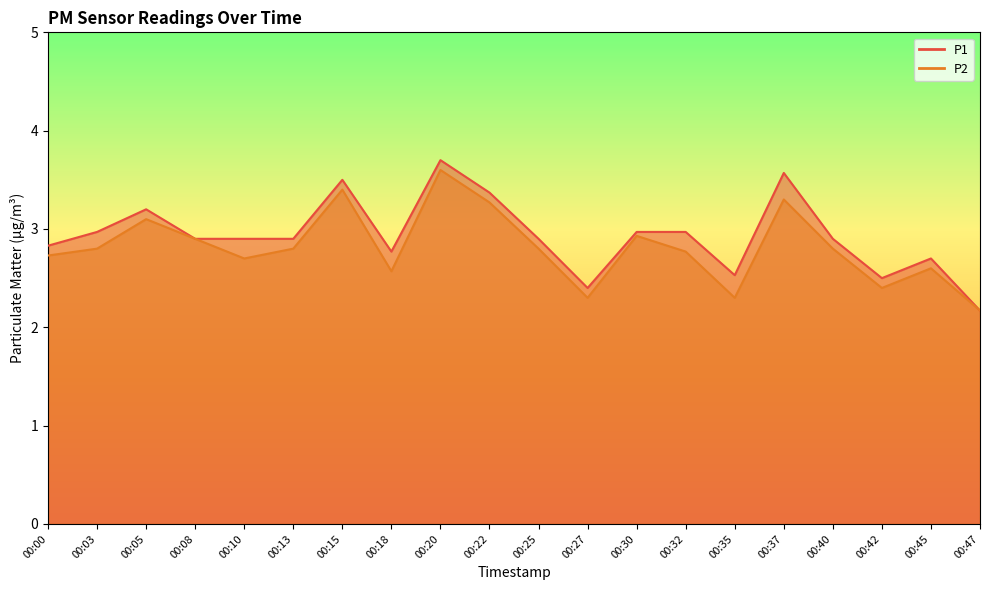

What is the sum of all P2 values?

56.2